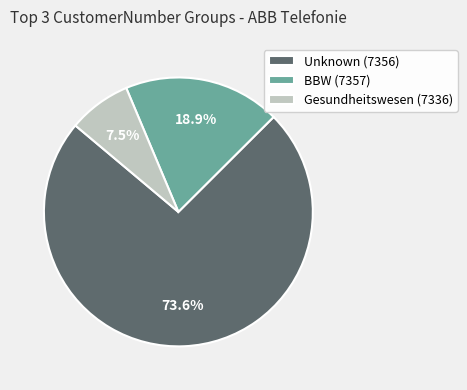

Approximately how many times larger is the value at BBW (7357) compared to Unknown (7356)?

0.3